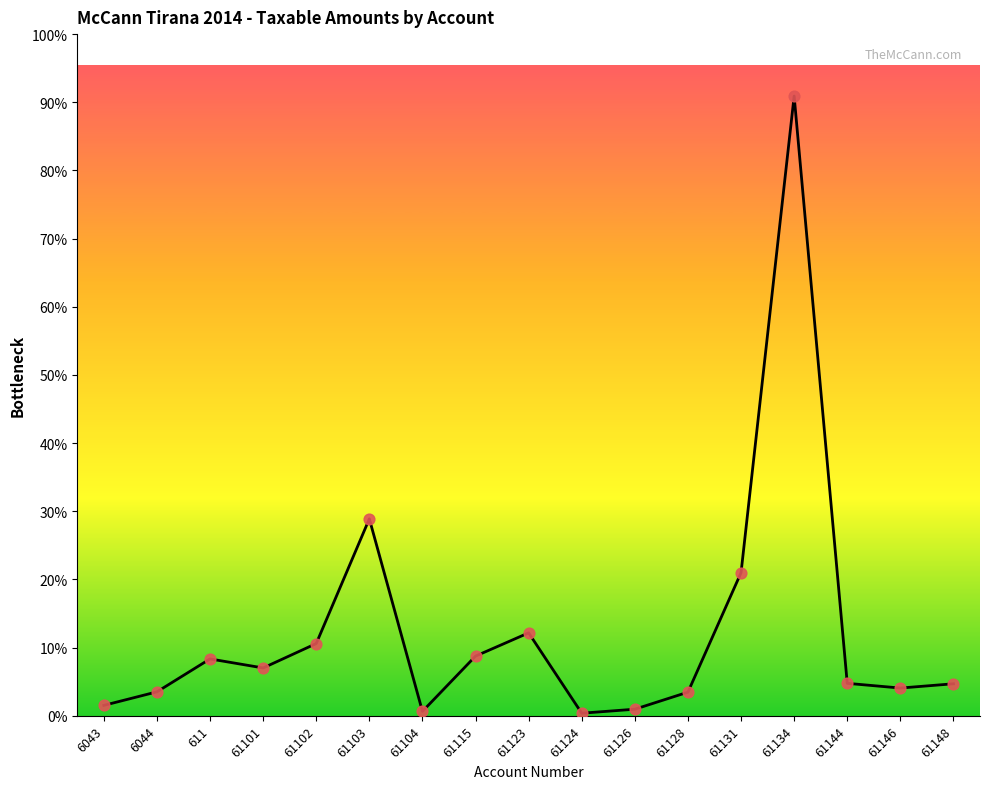

What is the change in value from 6043 to 61126?

-92237.1